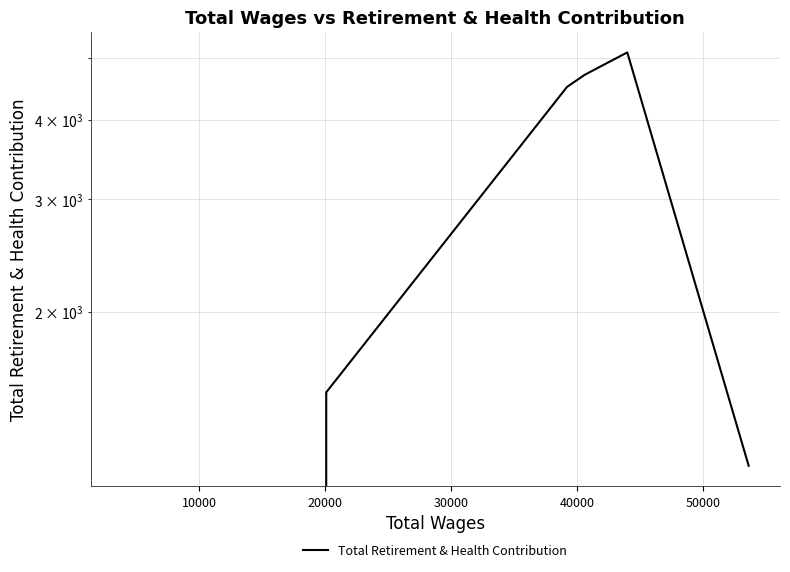

How many lines are shown in the chart?

1